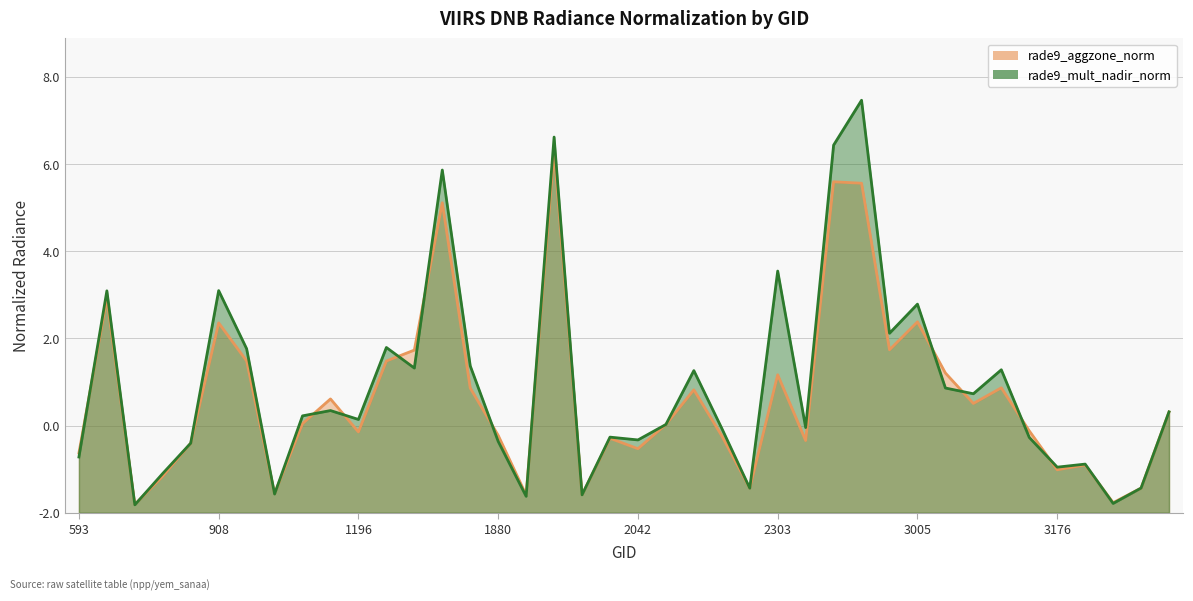

At which label does rade9_mult_nadir_norm reach its peak?

2951